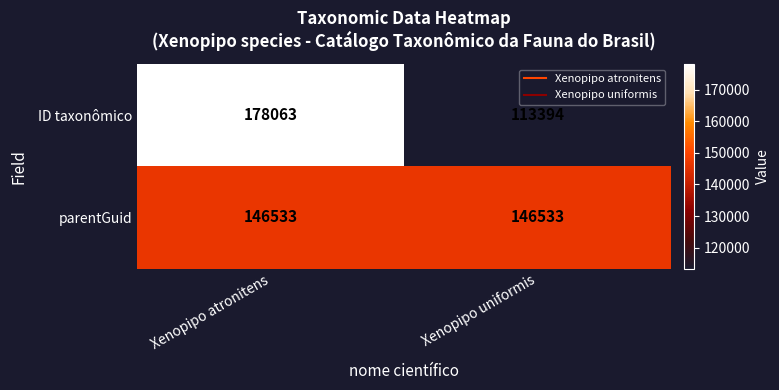

List the series in order of their peak value, highest first.

ID taxonômico, parentGuid